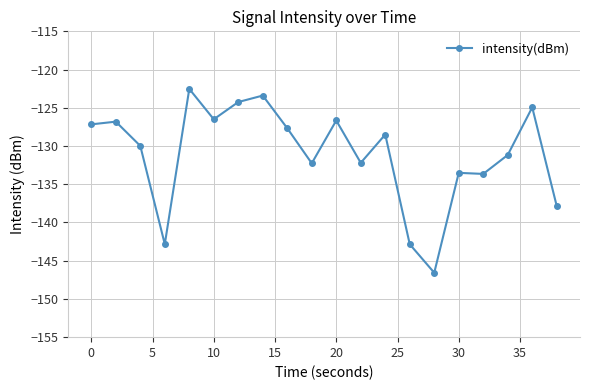

What is the value of the 16th point from the left?

-133.5